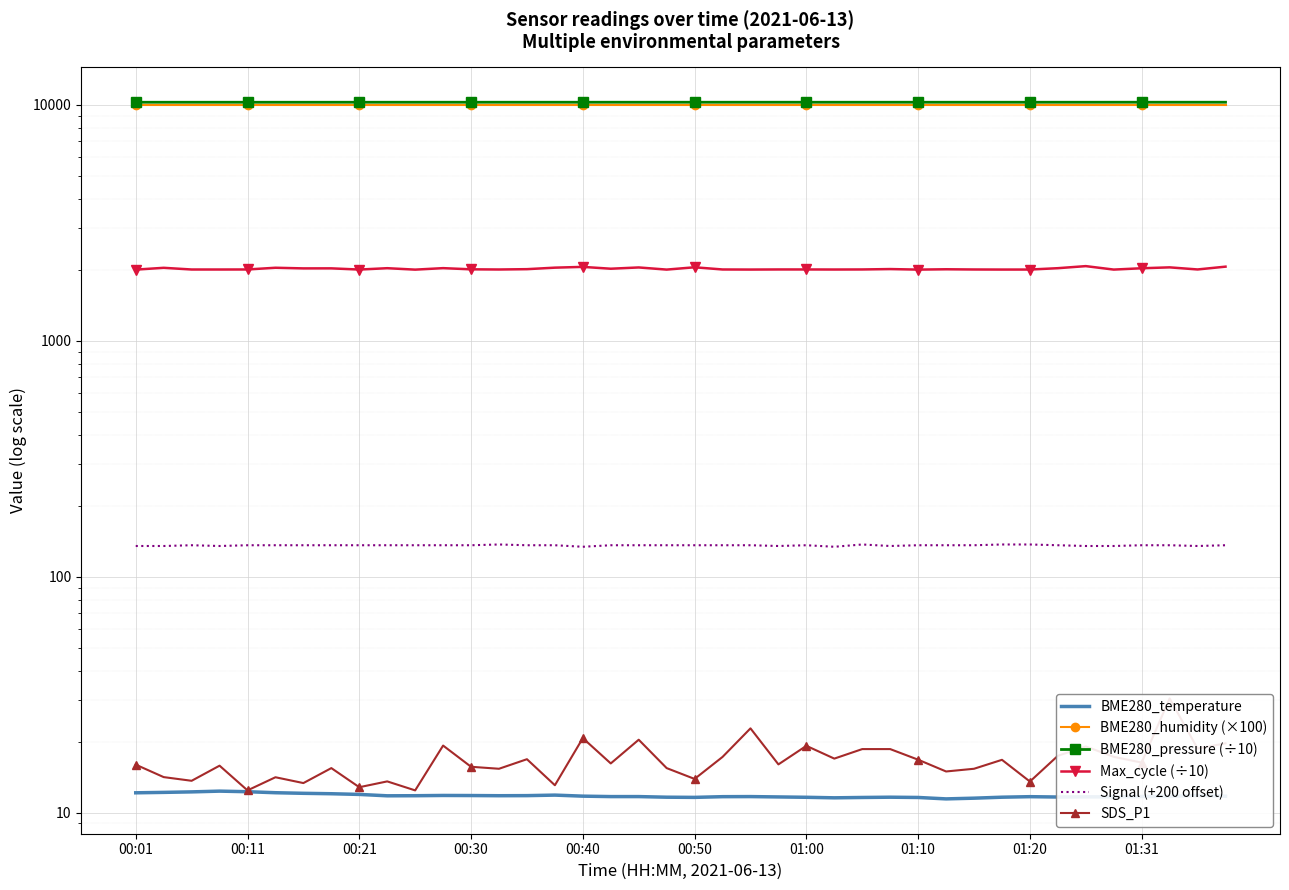

What is the value of the Max_cycle (÷10) point at the 7th from the left?

2027.6